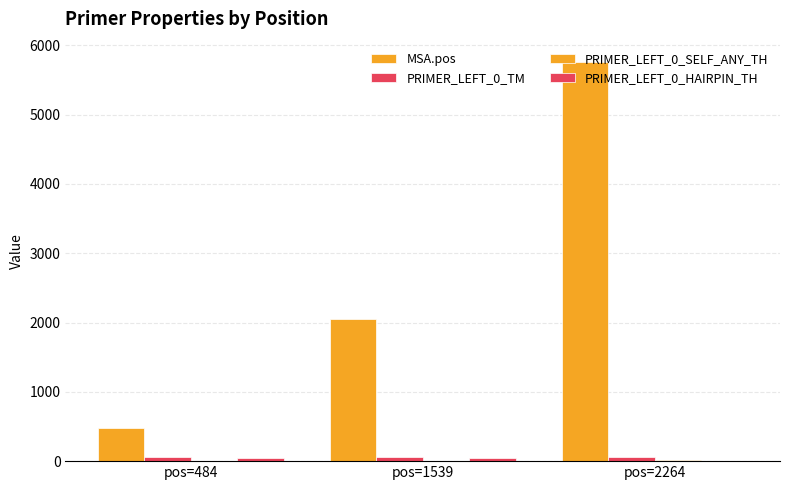

At which label does PRIMER_LEFT_0_SELF_ANY_TH reach its peak?

pos=2264